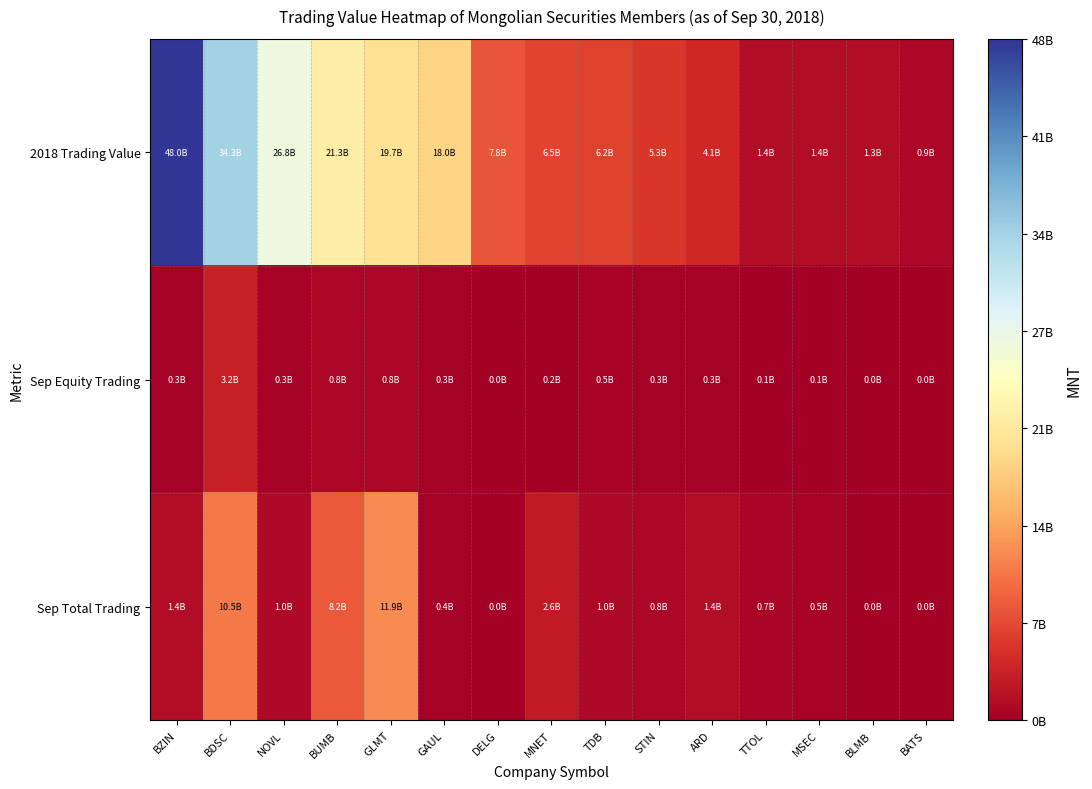

Which series has the largest total across all categories?

2018 Trading Value